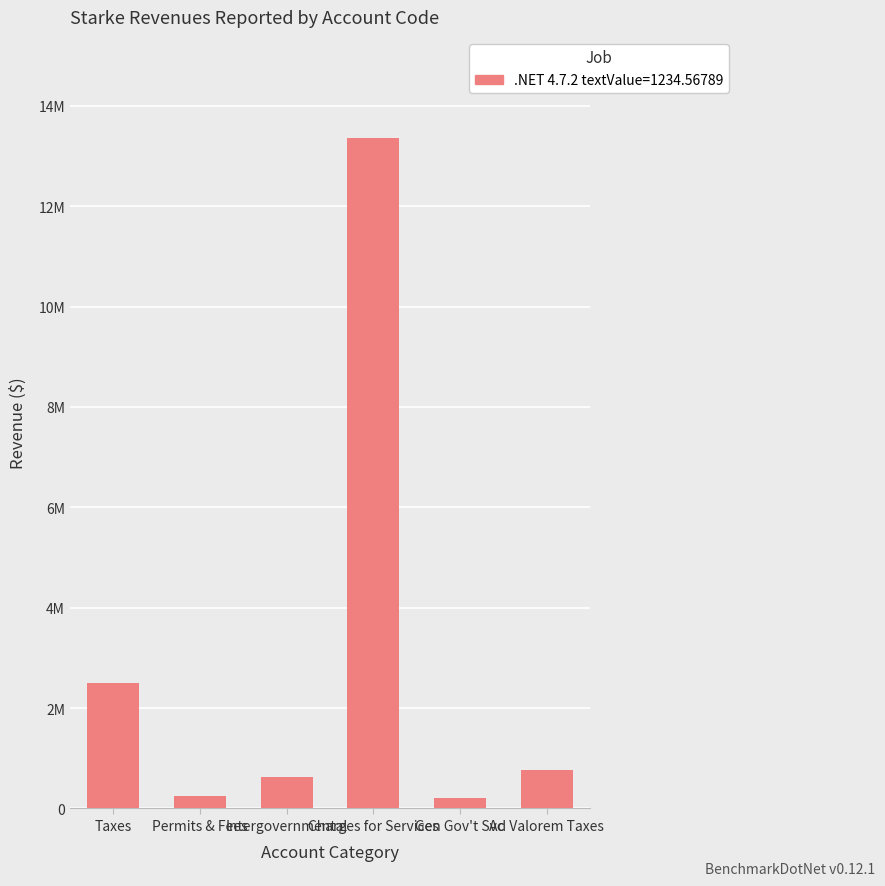

Are the bars horizontal?

No